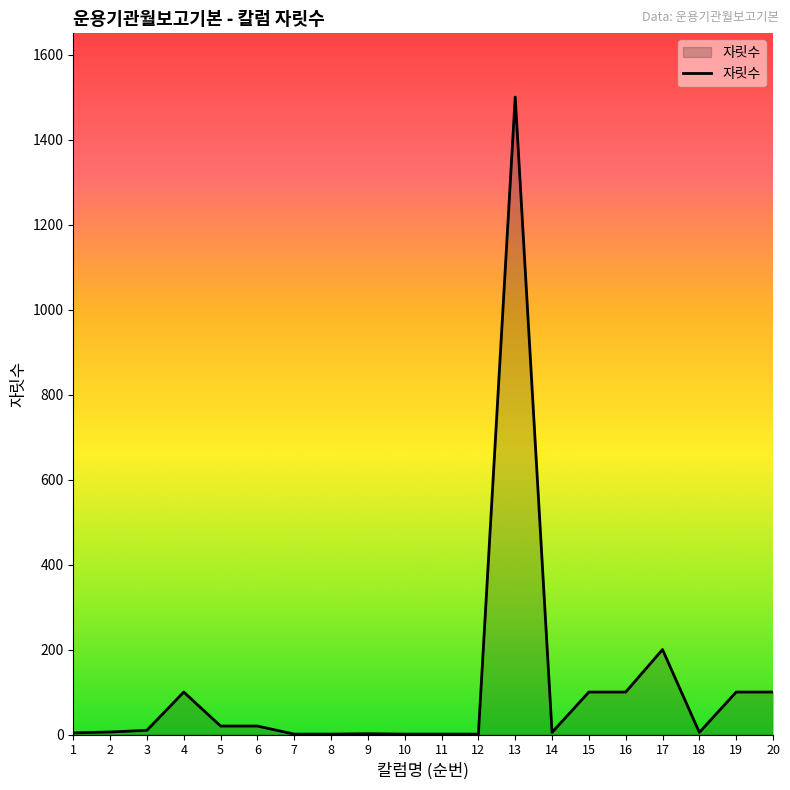

What is the difference between the maximum and minimum values?

1499